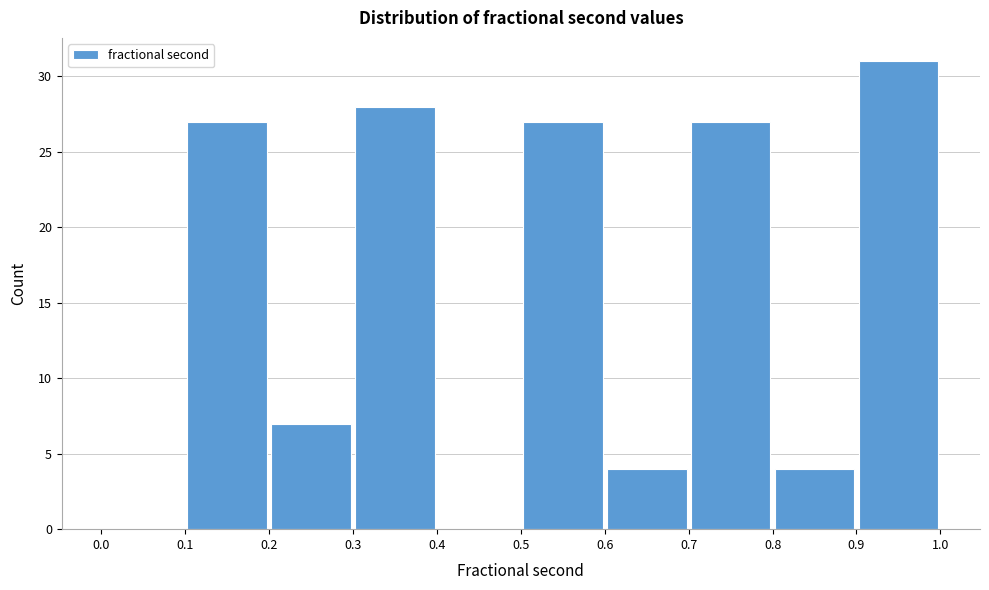

Over which range of the x-axis is the bar tallest?

0.9 to 1.0